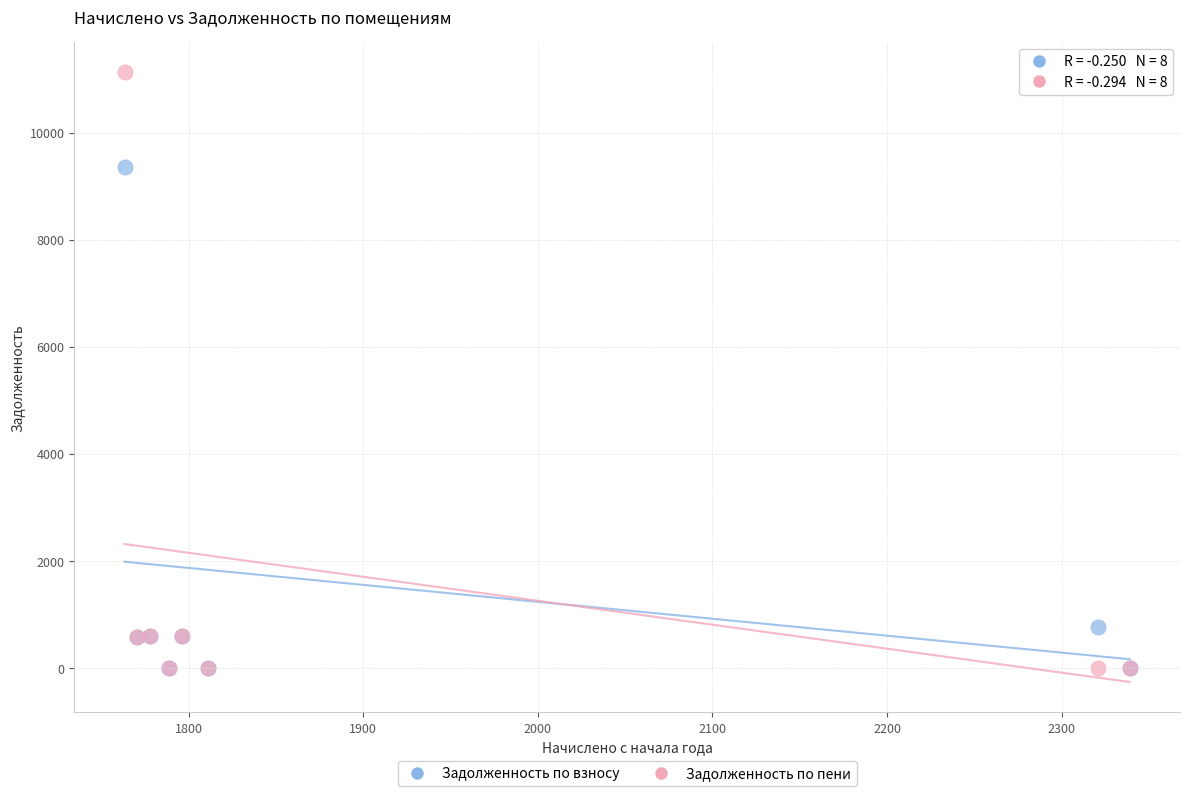

Across all series, what Y value is closest to 5561?

9359.3